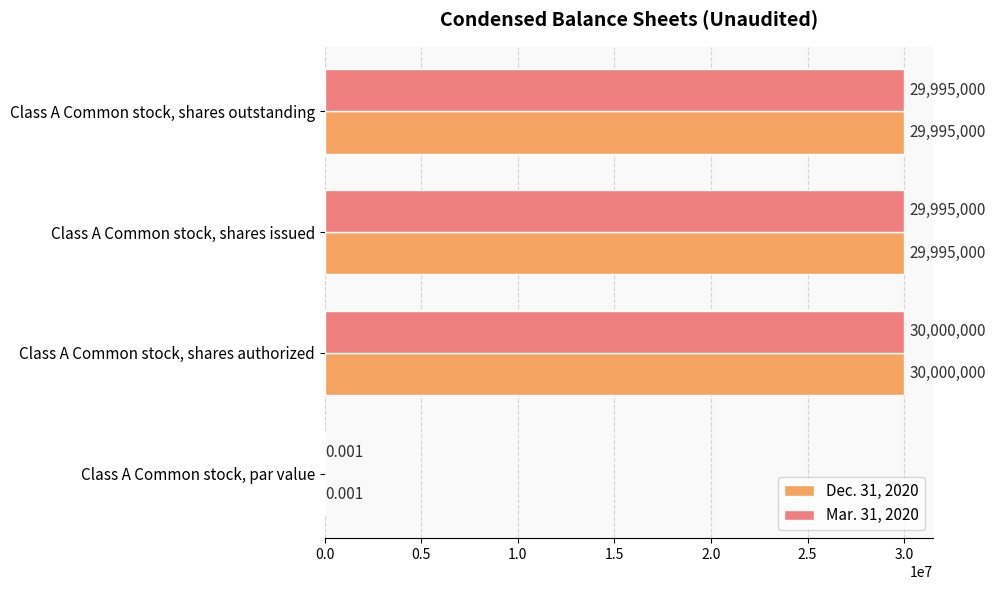

Which category has the highest value in the Dec. 31, 2020 series?

Class A Common stock, shares authorized